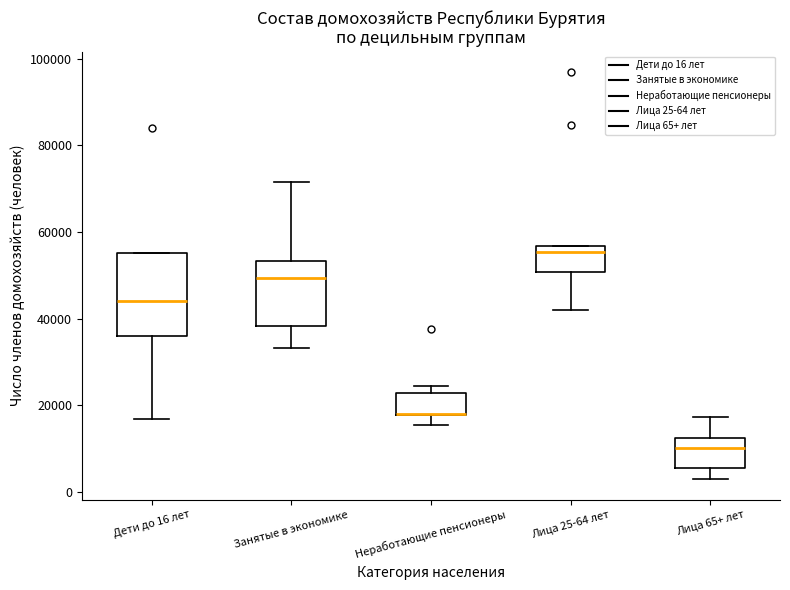

Which box is the tallest, from its lower edge to its upper edge?

Дети до 16 лет